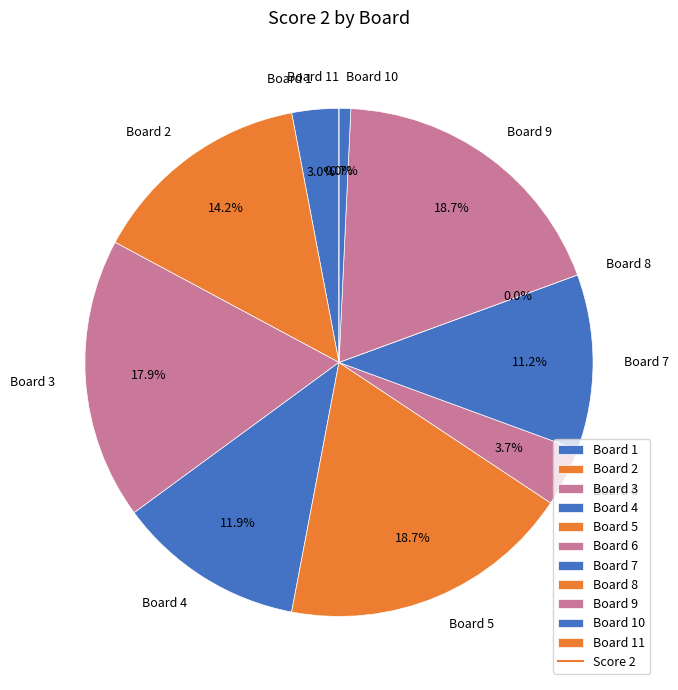

How many slices are in this pie chart?

11